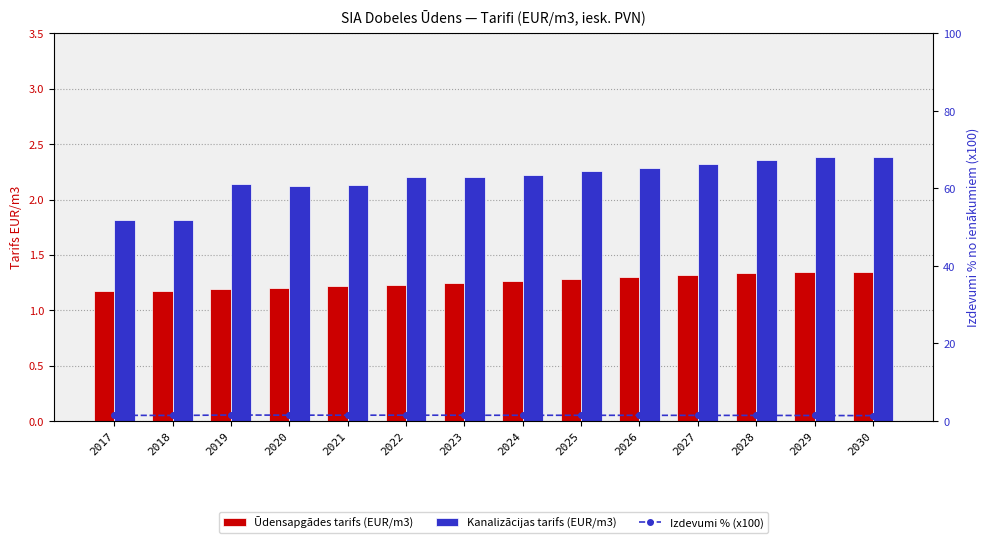

How many groups of bars are there?

14